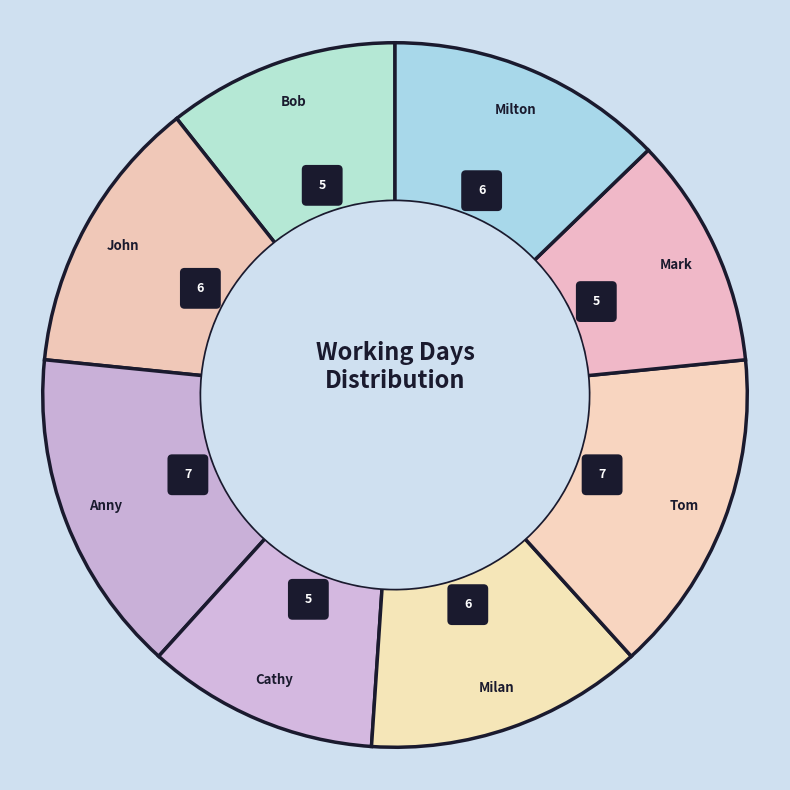

What percentage is NOT represented by John?

87.2%